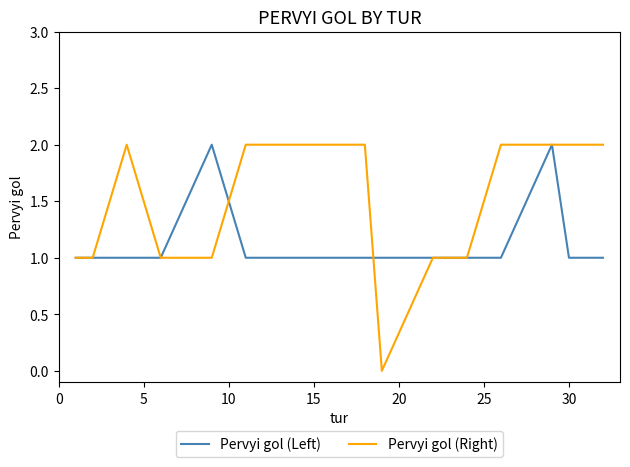

At how many categories does at least one series exceed 0?

17